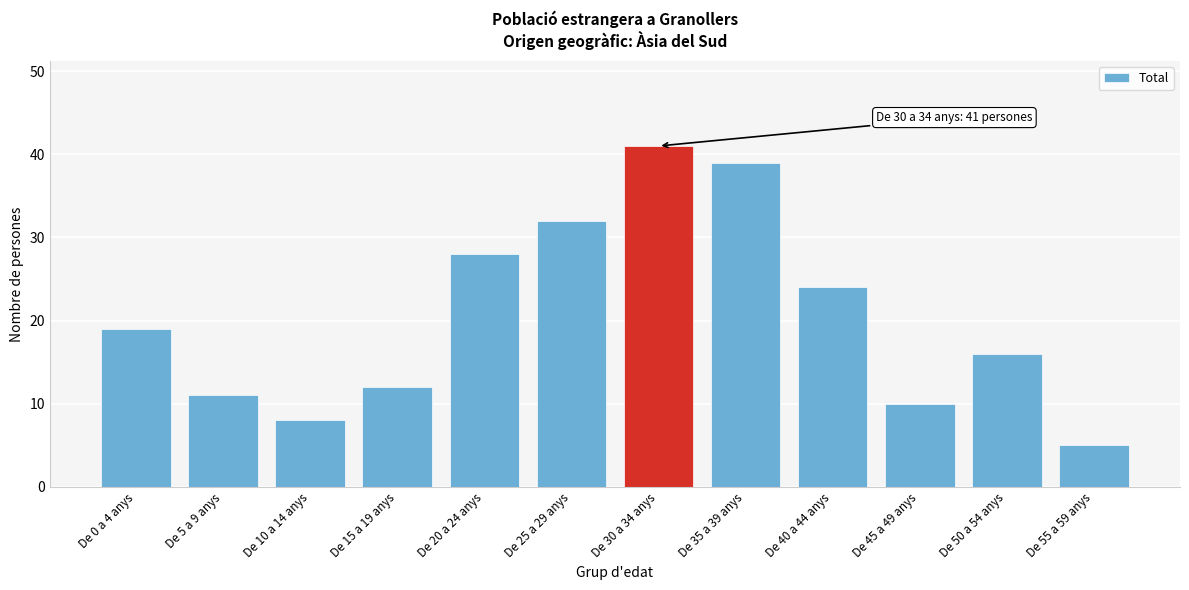

Reading left to right, what are all the values shown in this chart?

19	11	8	12	28	32	41	39	24	10	16	5